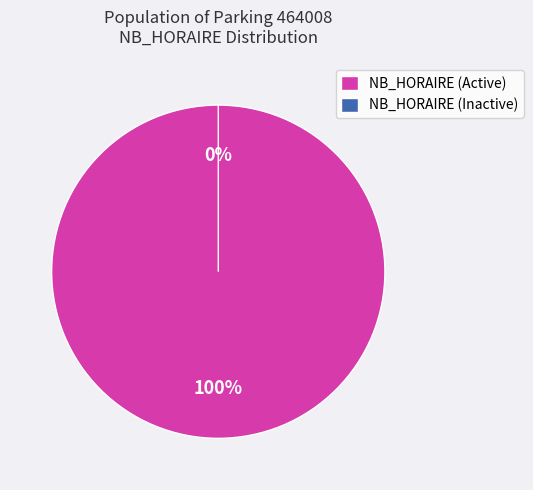

The 6 slice represents 0% of the pie. True or false?

True